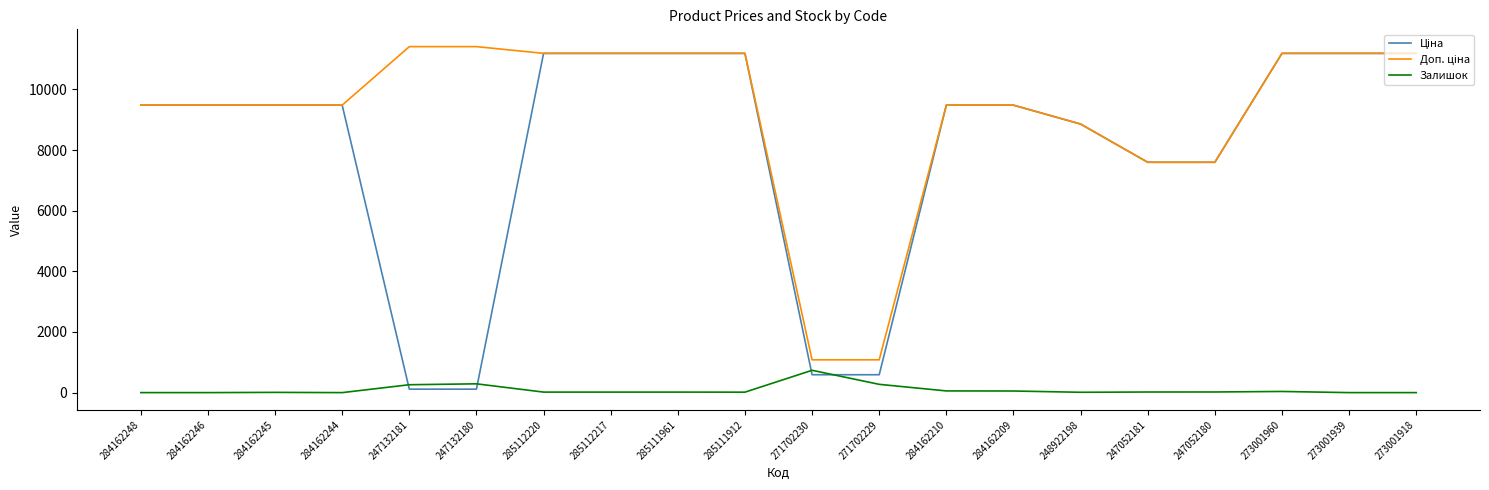

What is the maximum value for Залишок?

736.0